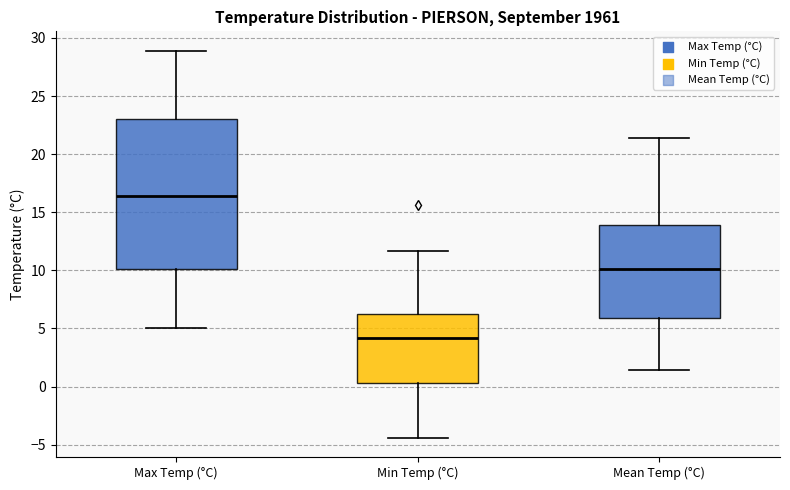

Where does the median line of the box for Max Temp (°C) sit on the y-axis? The values are not printed on the chart, so give them approximately, as read against the axis.

16.5